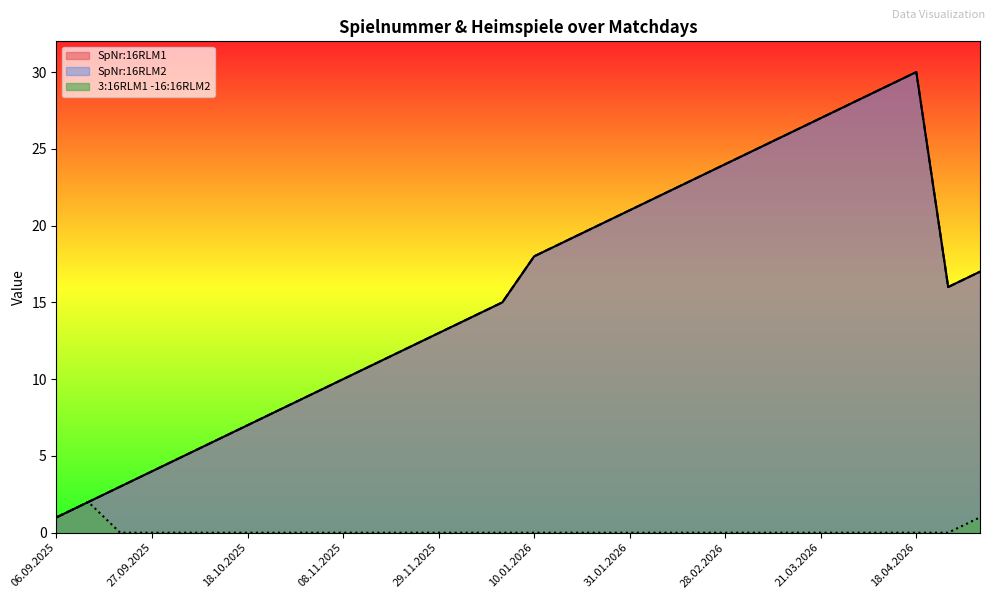

At 07.03.2026, list the series in order from smallest to largest.

3:16RLM1 -16:16RLM2, SpNr:16RLM1, SpNr:16RLM2